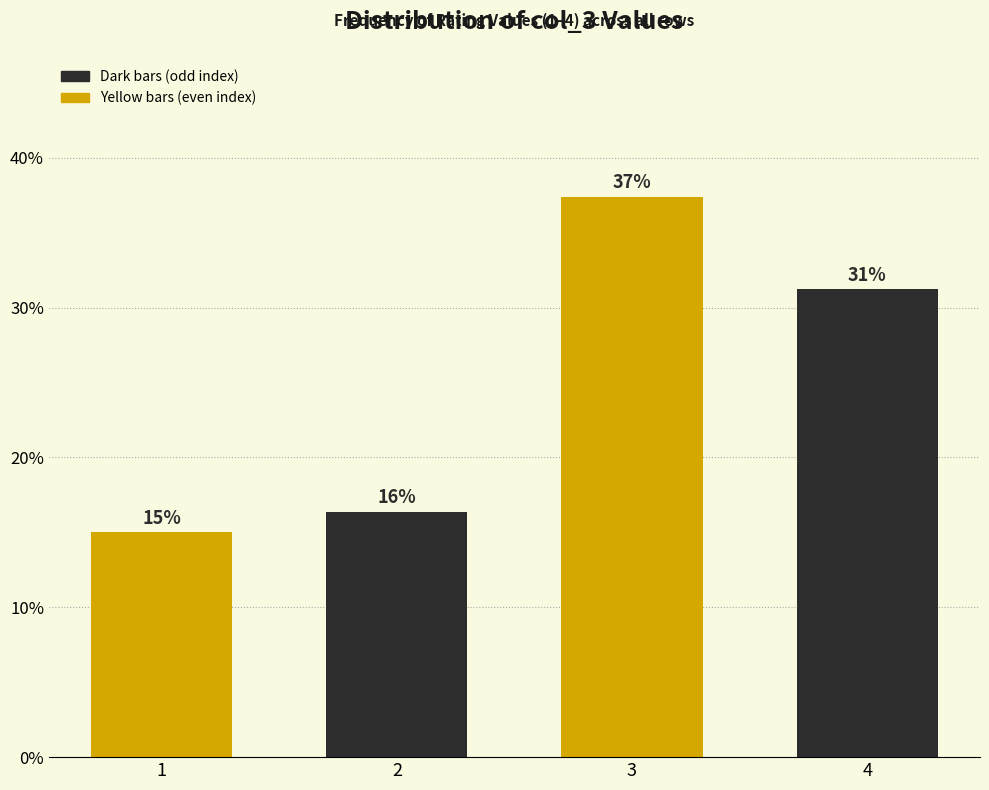

Are the bars horizontal?

No